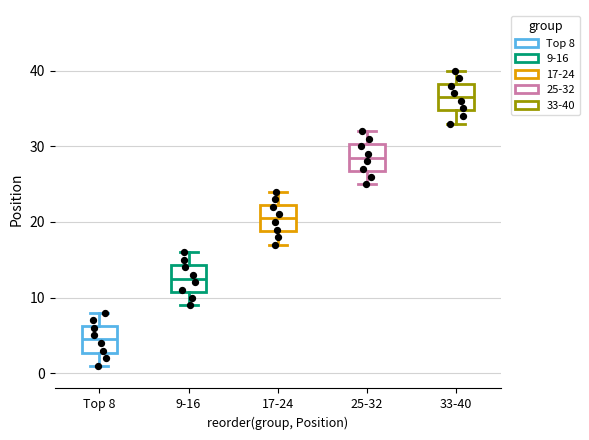

Which box's median line is the lowest?

Top 8